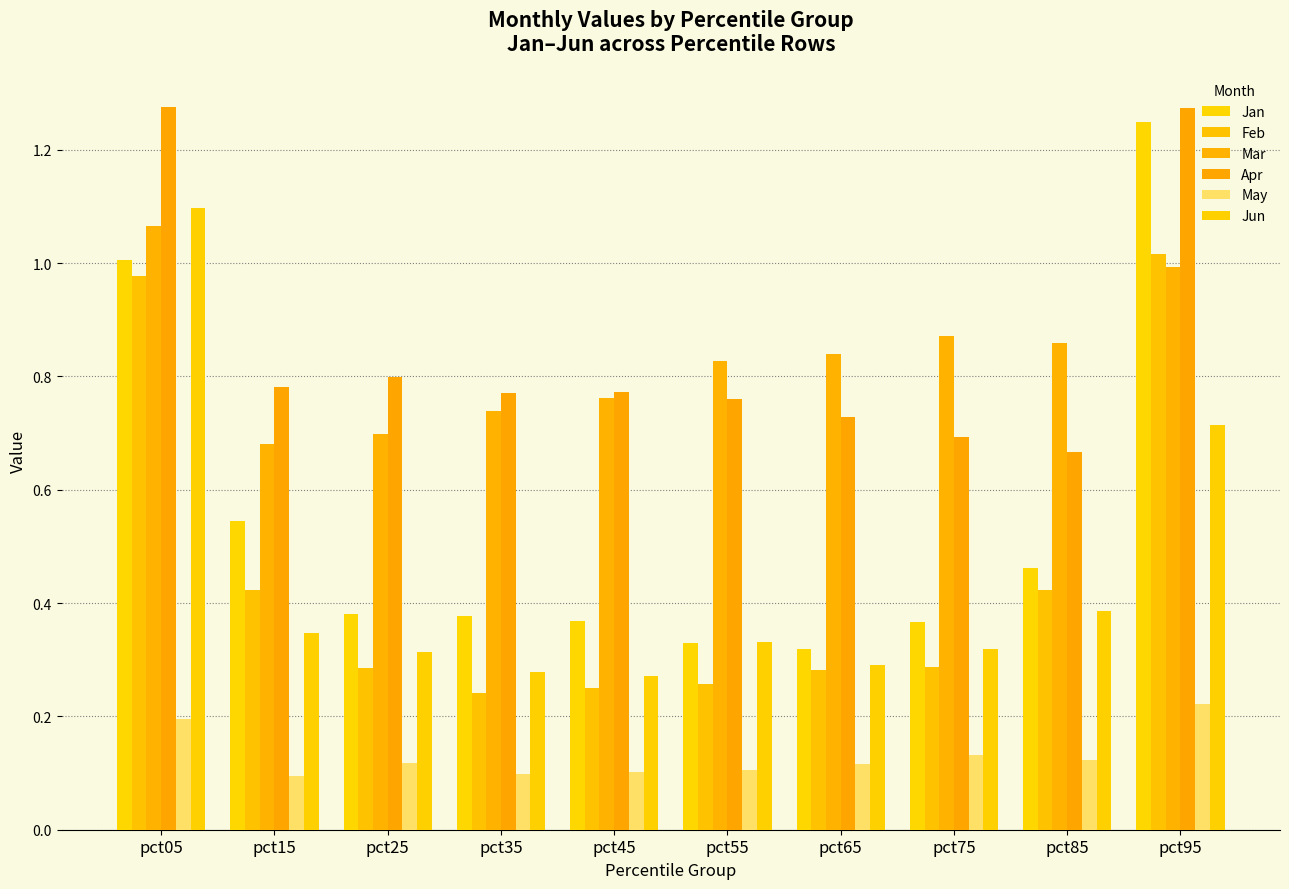

Reading right to left, list all the values displayed in this chart.

Jan: pct95=1.2	pct85=0.5	pct75=0.4	pct65=0.3	pct55=0.3	pct45=0.4	pct35=0.4	pct25=0.4	pct15=0.5	pct05=1.0
Feb: pct95=1.0	pct85=0.4	pct75=0.3	pct65=0.3	pct55=0.3	pct45=0.3	pct35=0.2	pct25=0.3	pct15=0.4	pct05=1.0
Mar: pct95=1.0	pct85=0.9	pct75=0.9	pct65=0.8	pct55=0.8	pct45=0.8	pct35=0.7	pct25=0.7	pct15=0.7	pct05=1.1
Apr: pct95=1.3	pct85=0.7	pct75=0.7	pct65=0.7	pct55=0.8	pct45=0.8	pct35=0.8	pct25=0.8	pct15=0.8	pct05=1.3
May: pct95=0.2	pct85=0.1	pct75=0.1	pct65=0.1	pct55=0.1	pct45=0.1	pct35=0.1	pct25=0.1	pct15=0.1	pct05=0.2
Jun: pct95=0.7	pct85=0.4	pct75=0.3	pct65=0.3	pct55=0.3	pct45=0.3	pct35=0.3	pct25=0.3	pct15=0.3	pct05=1.1